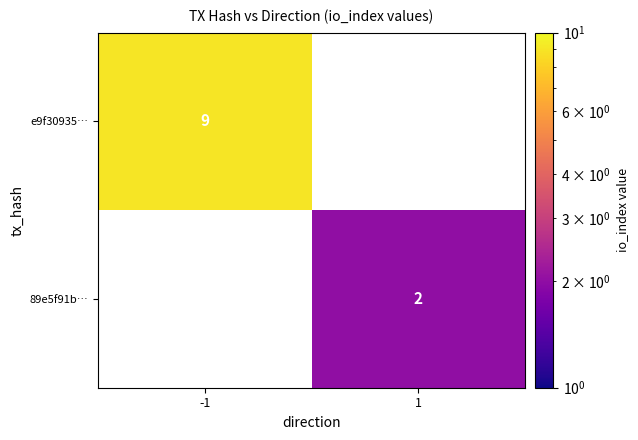

The value of 89e5f91b… at 1 is 2. True or false?

True